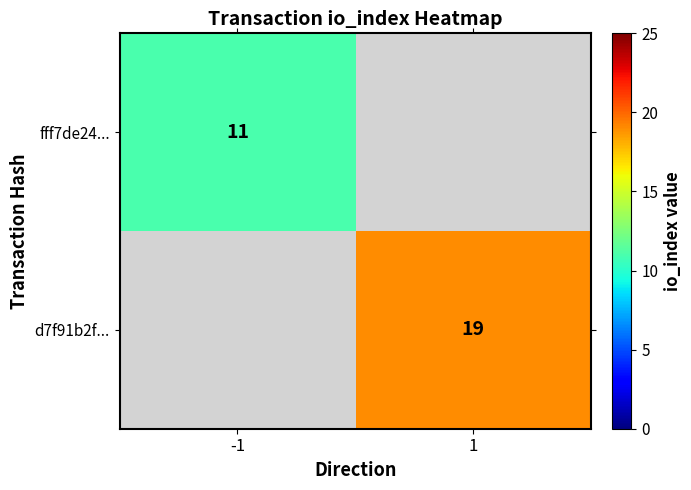

Is the value of d7f91b2f... at 1 greater than the value of fff7de24... at -1?

Yes